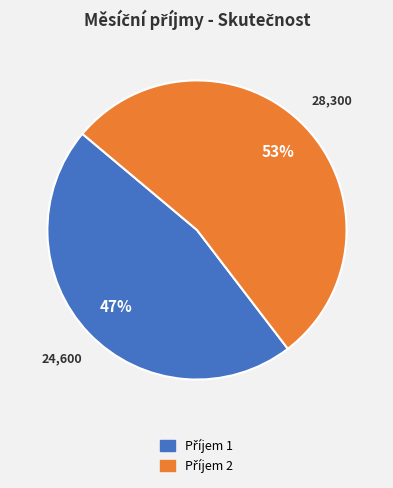

How many slices are in this pie chart?

2